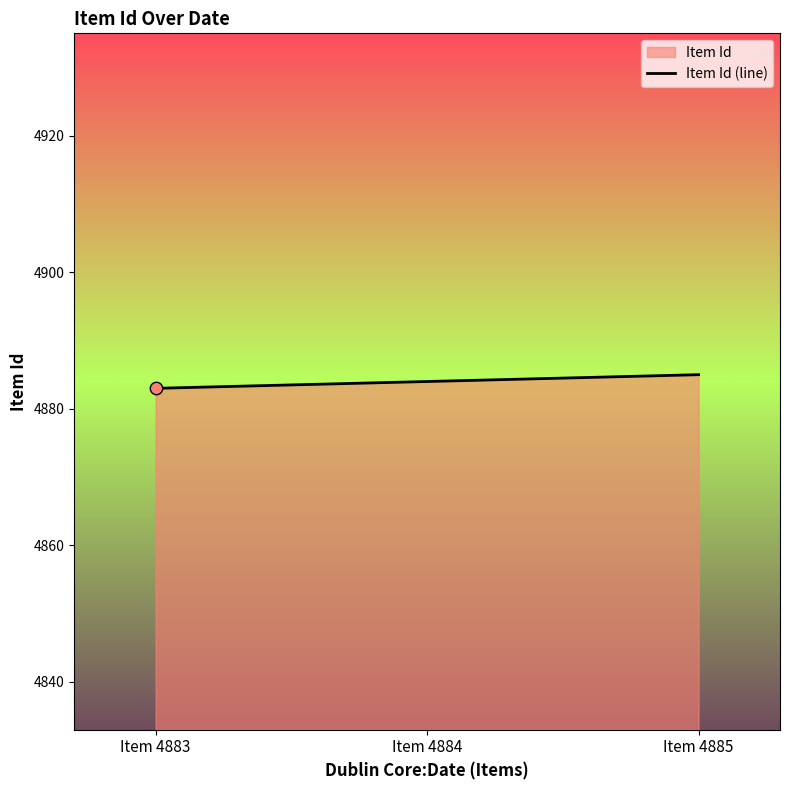

What is the change in value from Item 4883 to Item 4885?

+2